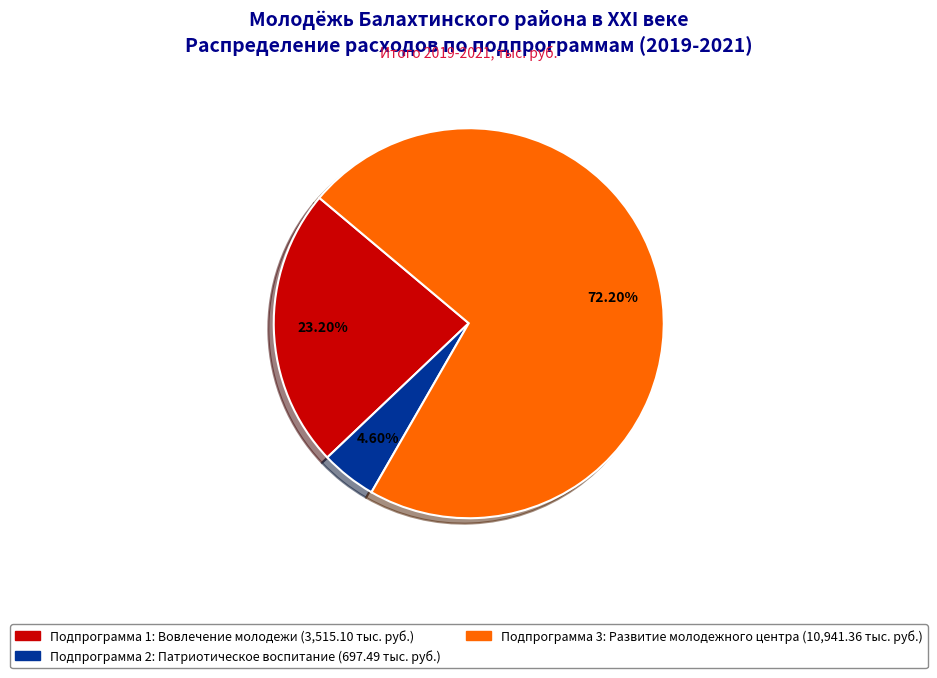

Does any single category account for the majority?

Yes